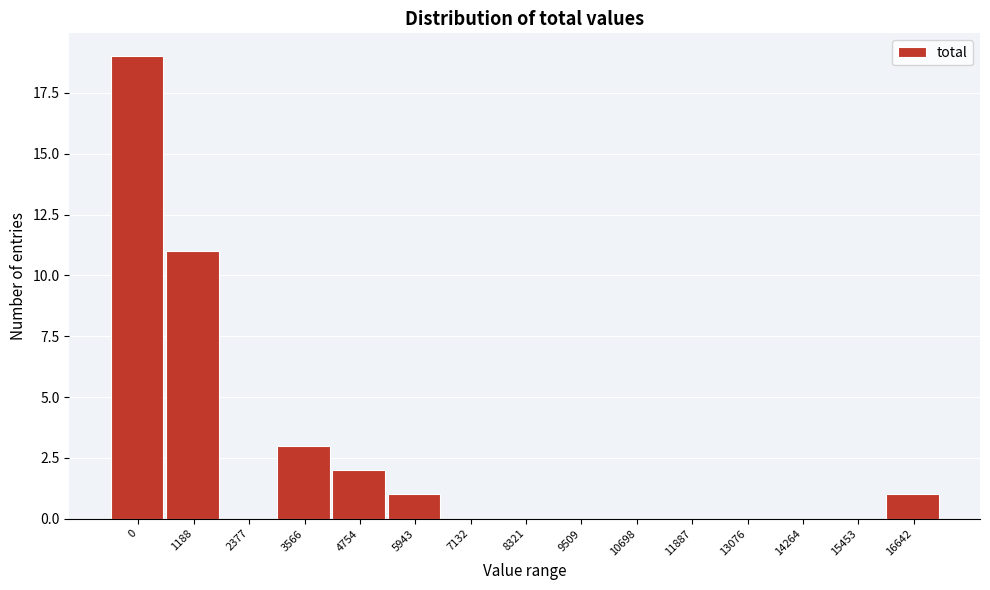

Reading left to right, transcribe all the data shown in this chart.

0=19	1188=11	2377=0	3566=3	4754=2	5943=1	7132=0	8321=0	9509=0	10698=0	11887=0	13076=0	14264=0	15453=0	16642=1